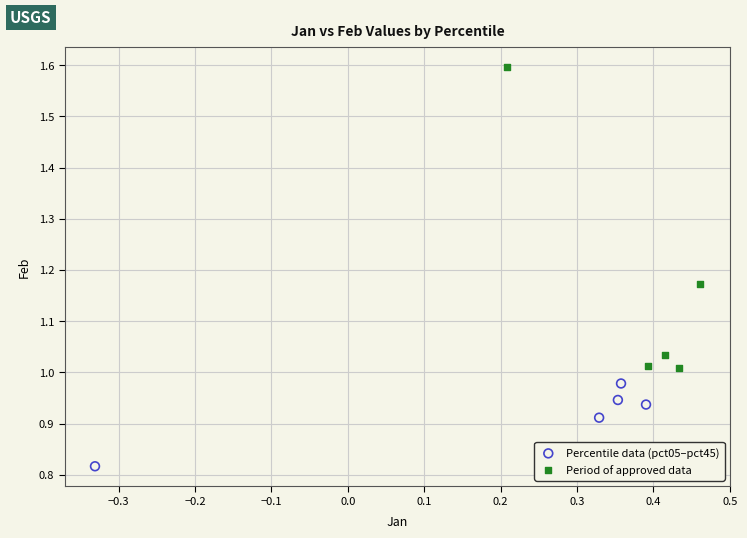

Which series contains the lowest Y value?

Percentile data (pct05–pct45)